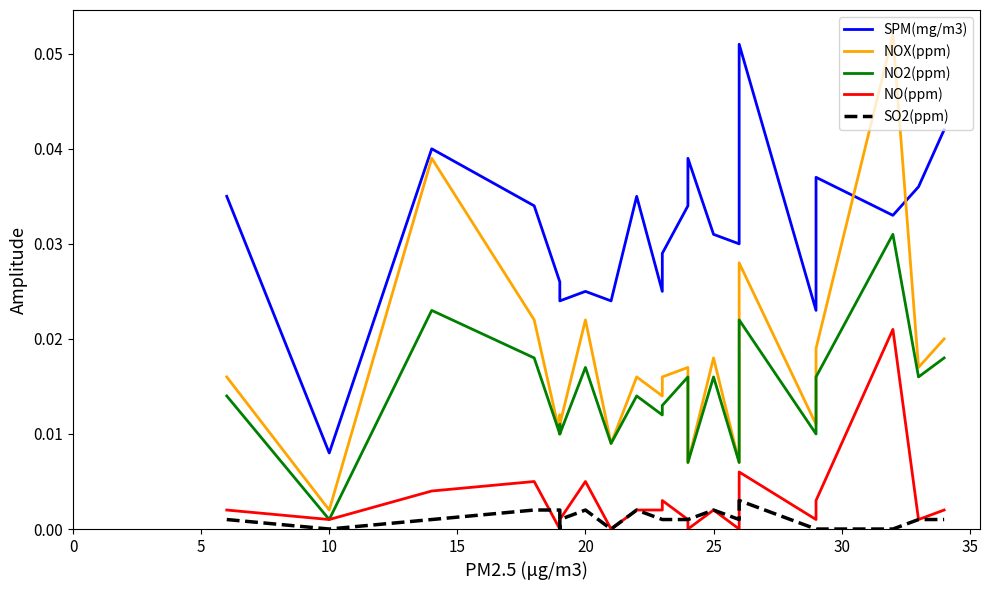

What is the total value across all series at 15?

0.1